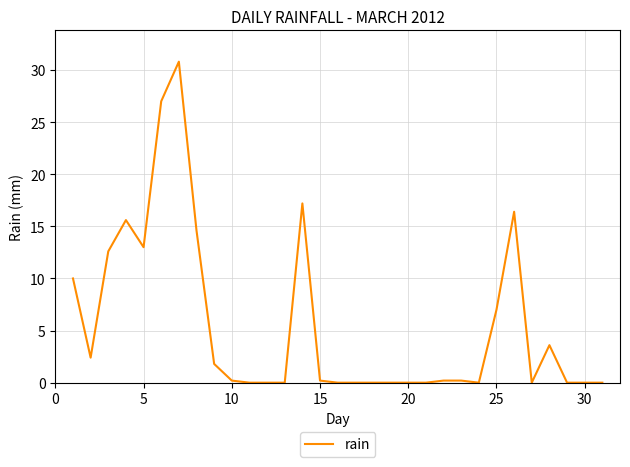

What is the difference between the maximum and minimum values?

30.8